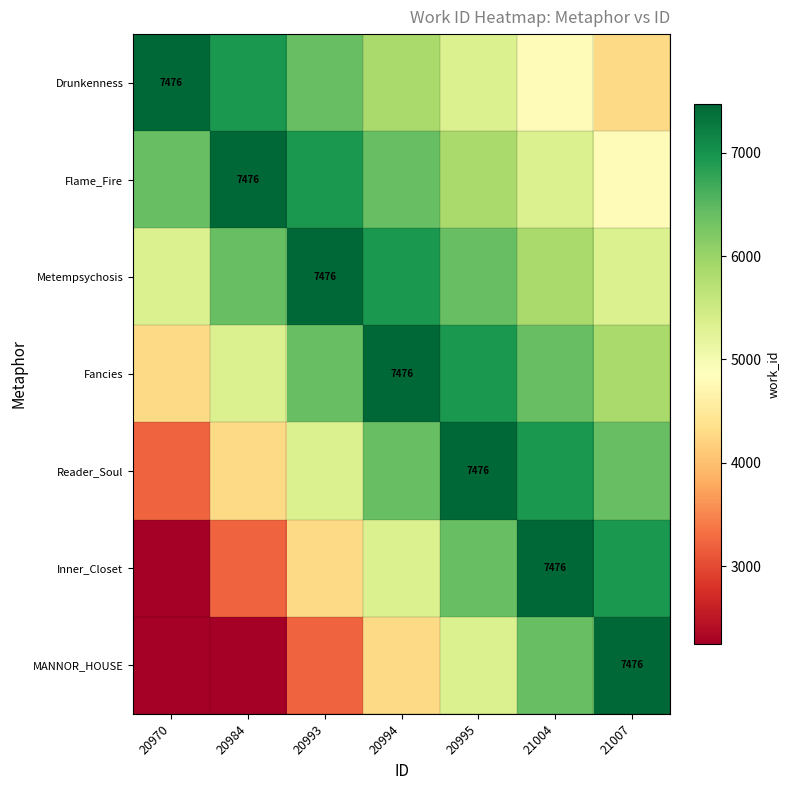

At how many categories does at least one series exceed 2397?

7